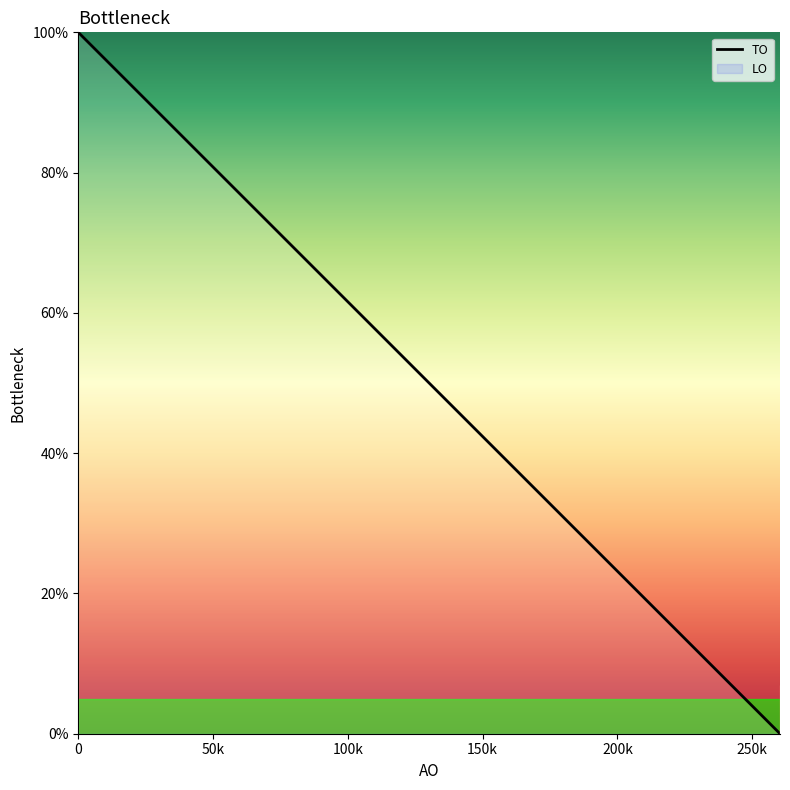

True or false: the data has more than 0 interior local peaks.

False